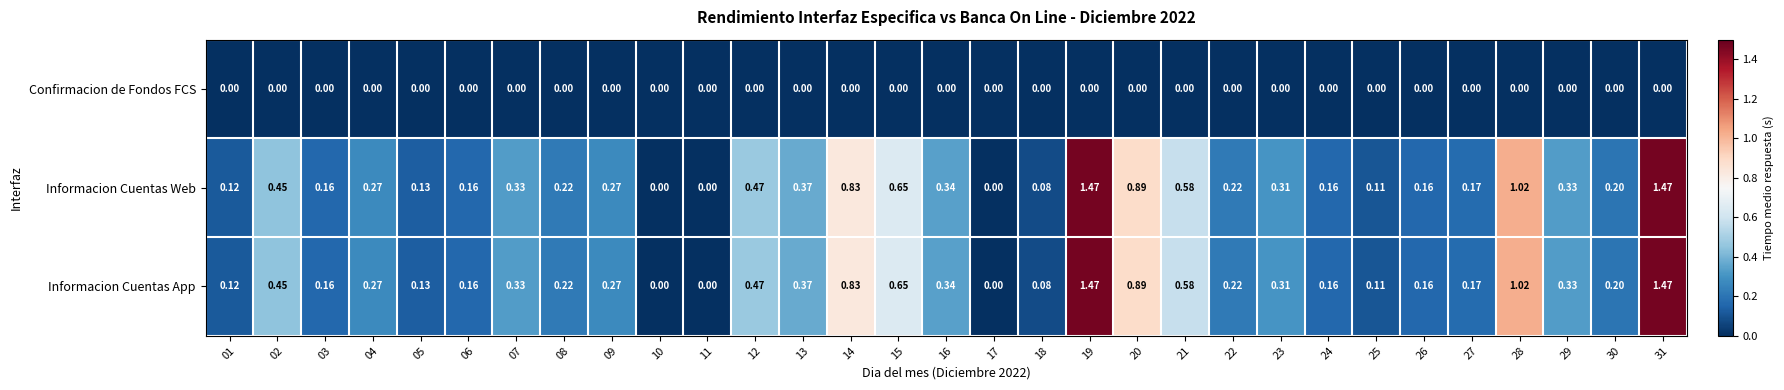

Reading left to right, list all the values displayed in this chart.

Confirmacion de Fondos FCS: 01=0.0	02=0.0	03=0.0	04=0.0	05=0.0	06=0.0	07=0.0	08=0.0	09=0.0	10=0.0	11=0.0	12=0.0	13=0.0	14=0.0	15=0.0	16=0.0	17=0.0	18=0.0	19=0.0	20=0.0	21=0.0	22=0.0	23=0.0	24=0.0	25=0.0	26=0.0	27=0.0	28=0.0	29=0.0	30=0.0	31=0.0
Informacion Cuentas Web: 01=0.1	02=0.5	03=0.2	04=0.3	05=0.1	06=0.2	07=0.3	08=0.2	09=0.3	10=0.0	11=0.0	12=0.5	13=0.4	14=0.8	15=0.7	16=0.3	17=0.0	18=0.1	19=1.5	20=0.9	21=0.6	22=0.2	23=0.3	24=0.2	25=0.1	26=0.2	27=0.2	28=1.0	29=0.3	30=0.2	31=1.5
Informacion Cuentas App: 01=0.1	02=0.5	03=0.2	04=0.3	05=0.1	06=0.2	07=0.3	08=0.2	09=0.3	10=0.0	11=0.0	12=0.5	13=0.4	14=0.8	15=0.7	16=0.3	17=0.0	18=0.1	19=1.5	20=0.9	21=0.6	22=0.2	23=0.3	24=0.2	25=0.1	26=0.2	27=0.2	28=1.0	29=0.3	30=0.2	31=1.5